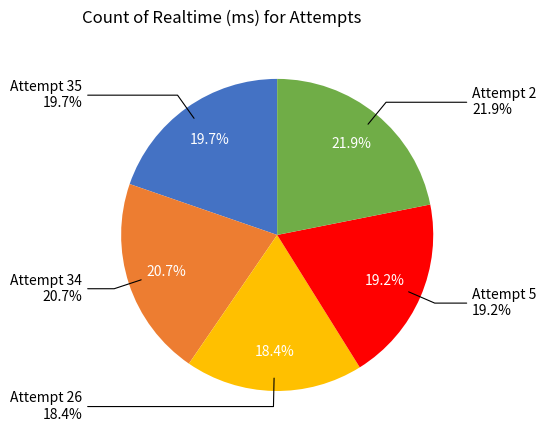

Count the number of slices in the pie.

5